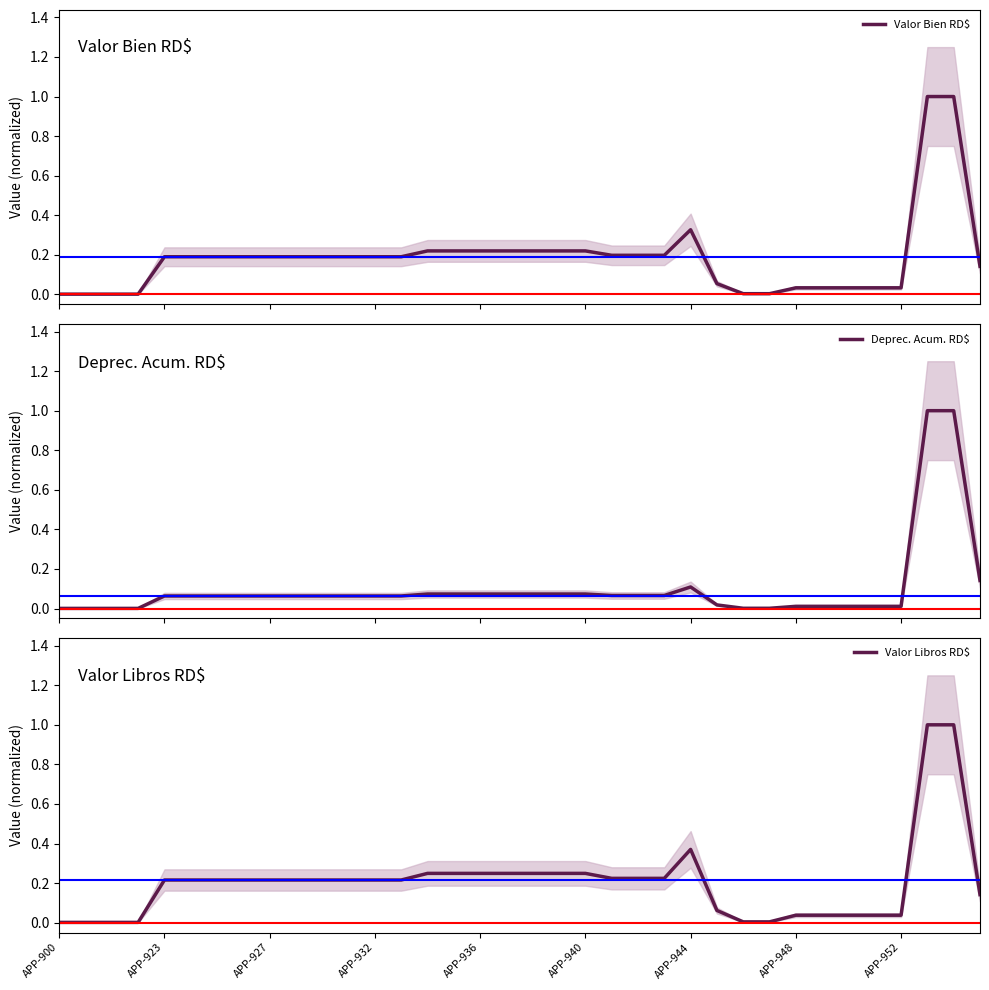

What is the sum of all Deprec. Acum. RD$ values?

3.7